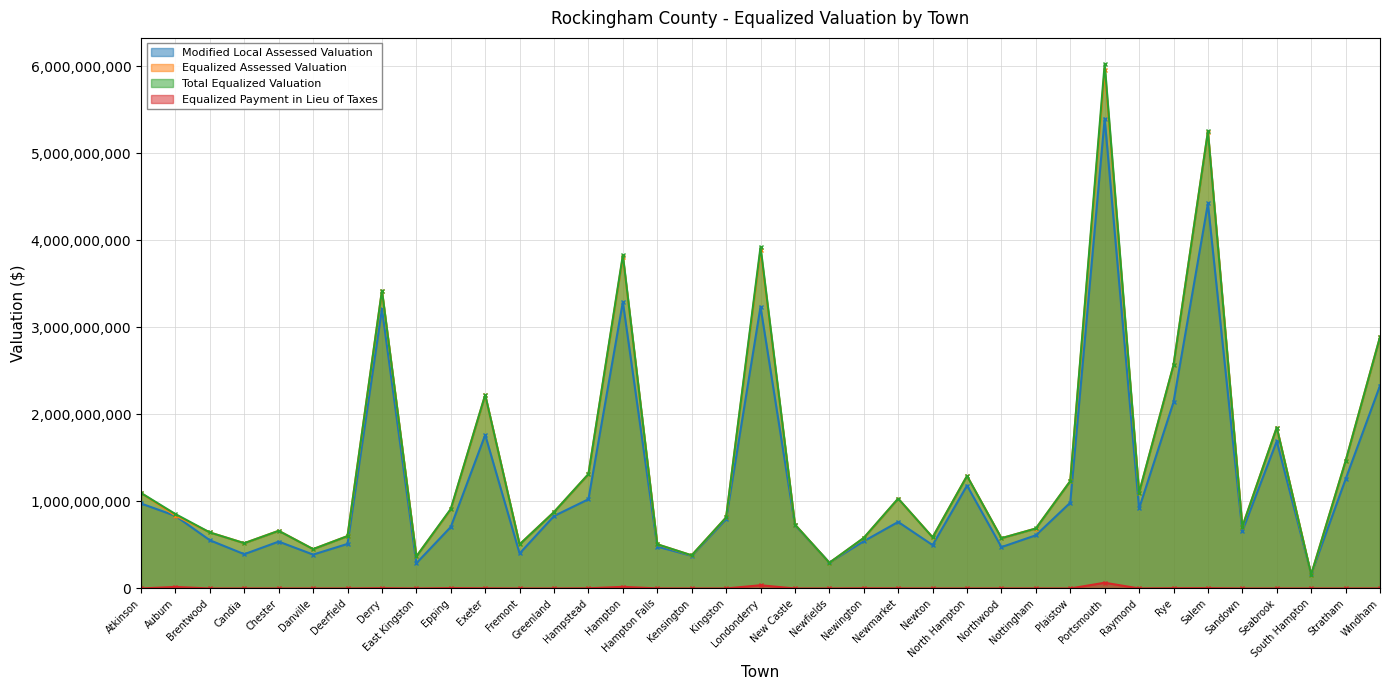

Which series has the widest spread of values?

Total Equalized Valuation